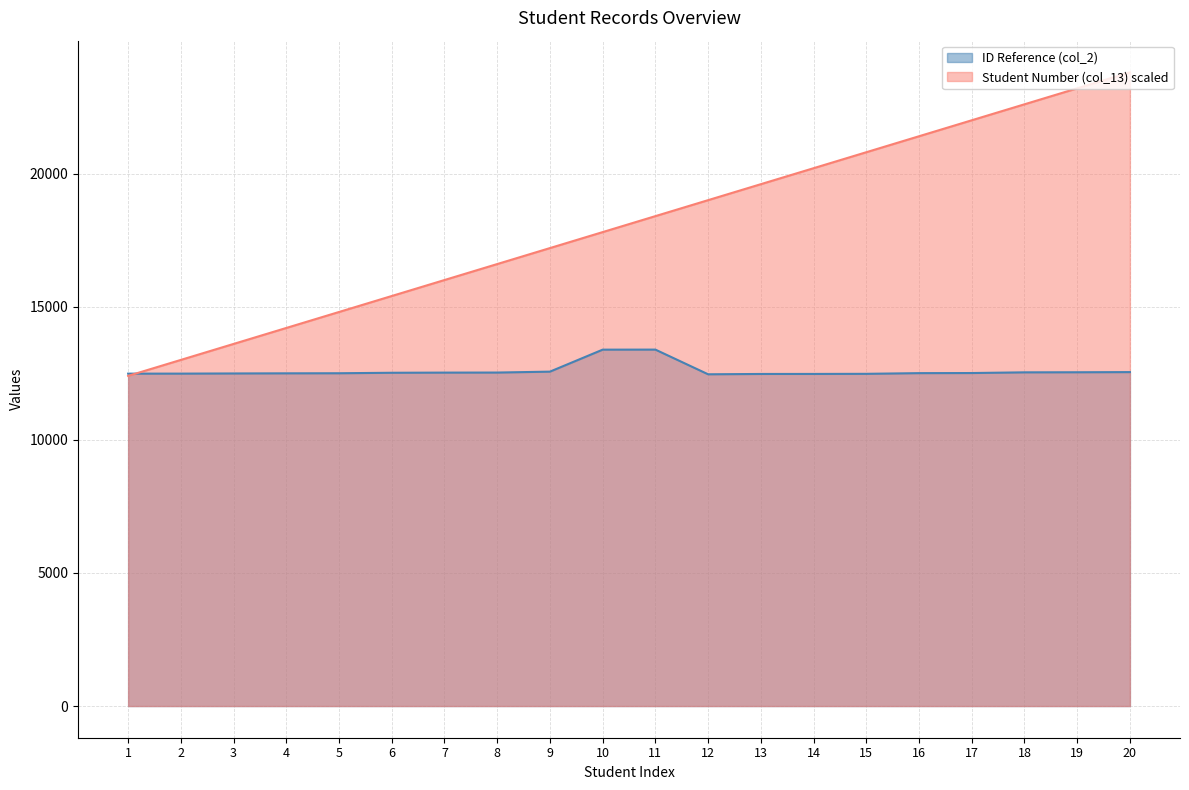

Is it true that ID Reference (col_2) equals 12484 at 1?

True